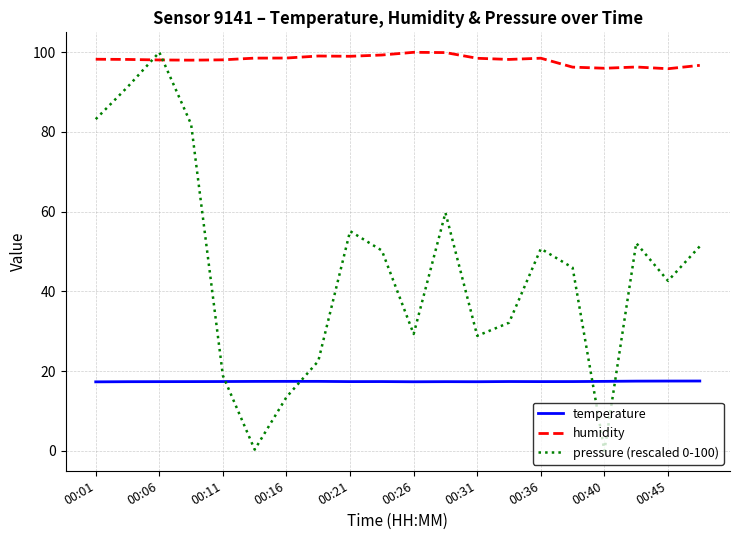

What is the difference between the maximum and minimum values in the humidity series?

4.1